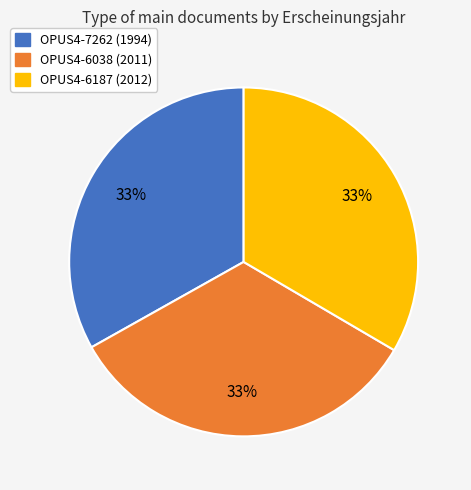

Do OPUS4-6187 (2012) and OPUS4-7262 (1994) together represent more than half of the pie?

Yes